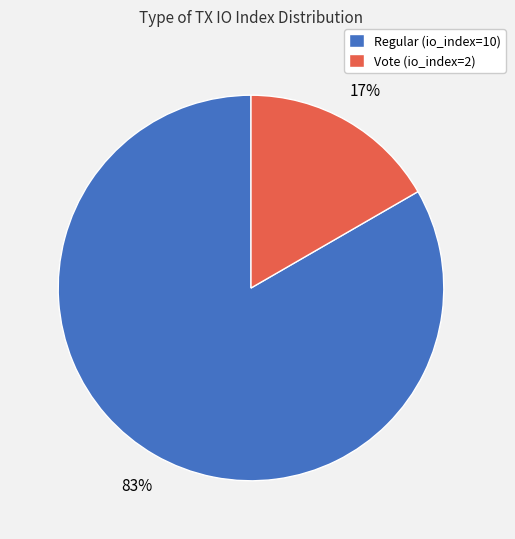

To the nearest percent, what is the combined percentage of Vote (io_index=2) and Regular (io_index=10)?

100%